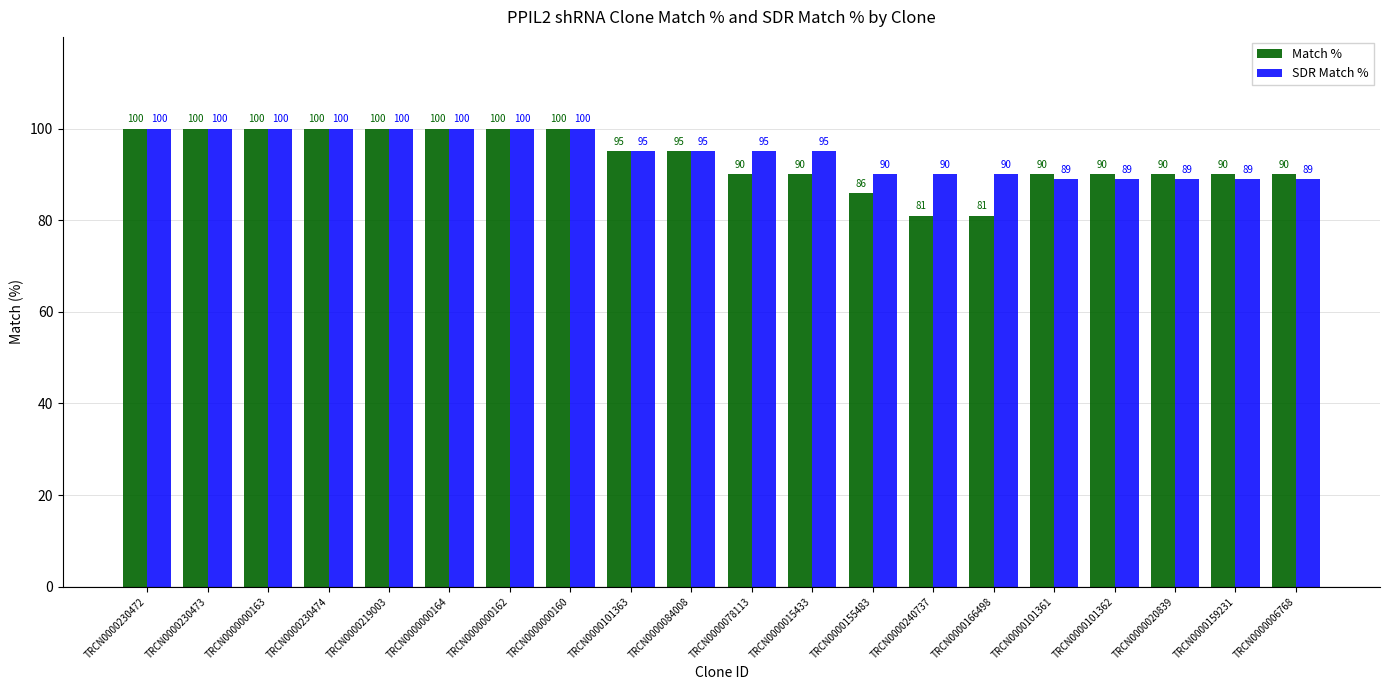

Rank the series by their average value, from highest to lowest.

SDR Match %, Match %